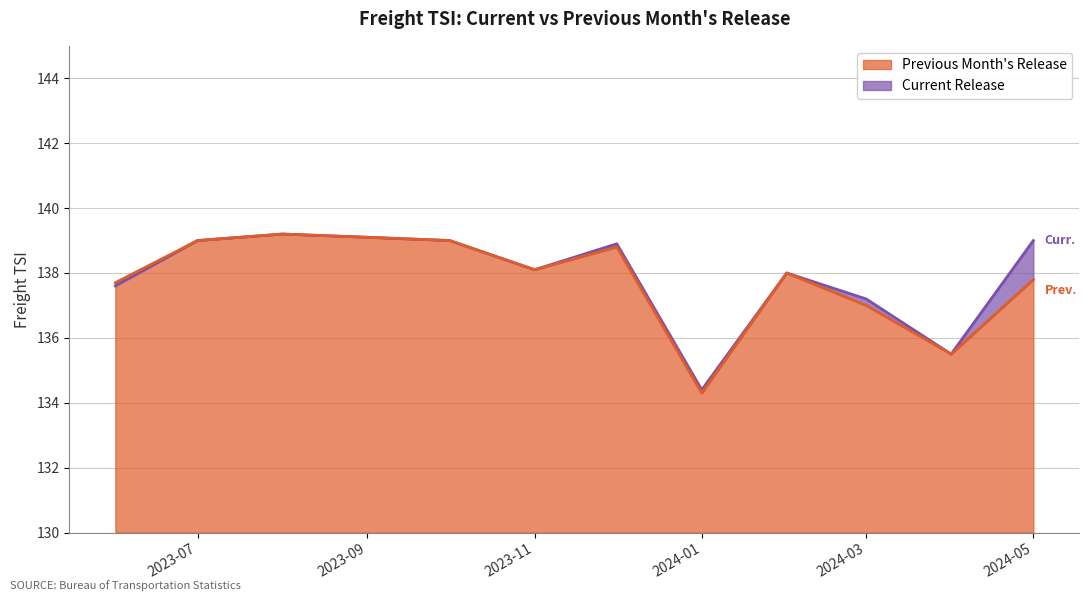

Between 2023-06-01 and 2023-08-01, which is larger?

2023-08-01